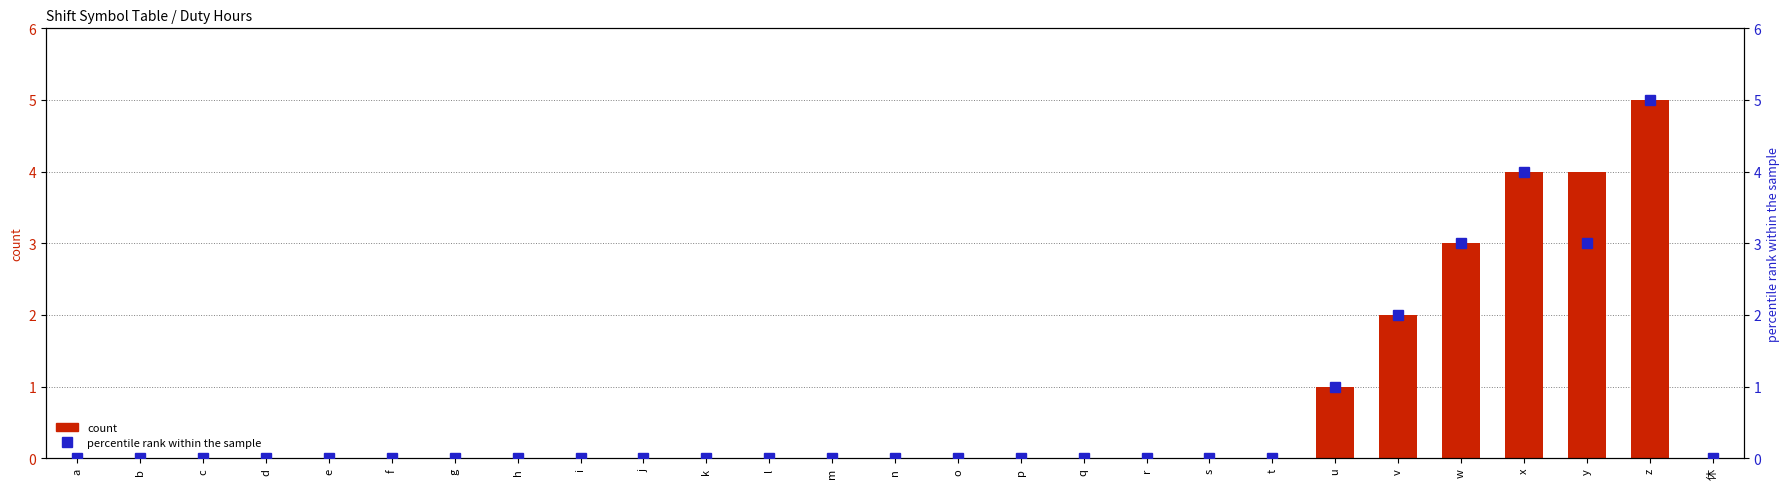

Rank the categories by count value from highest to lowest.

z, x, y, w, v, u, a, b, c, d, e, f, g, h, i, j, k, l, m, n, o, p, q, r, s, t, 休